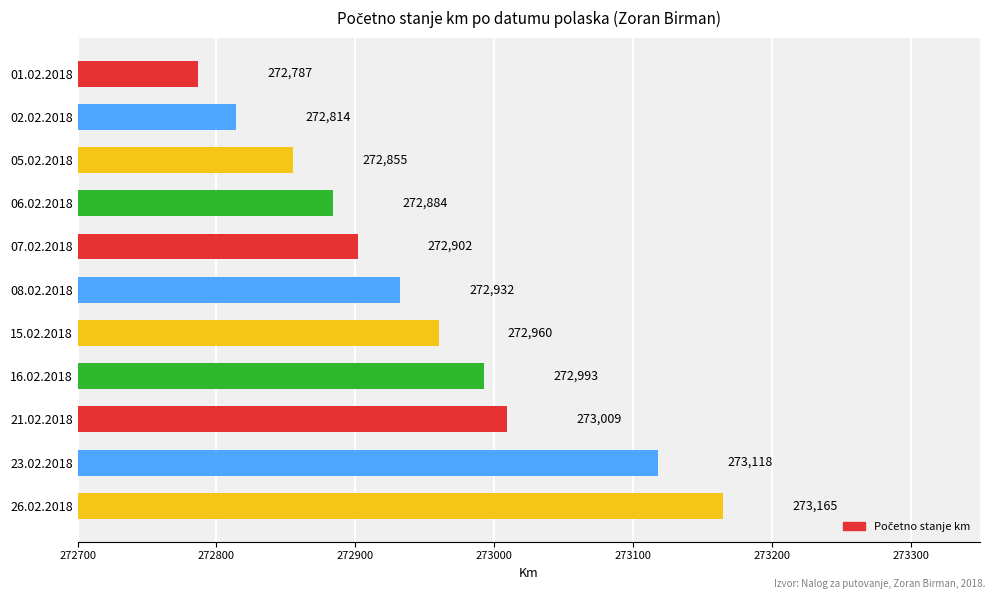

What is the difference between the maximum and minimum values?

378